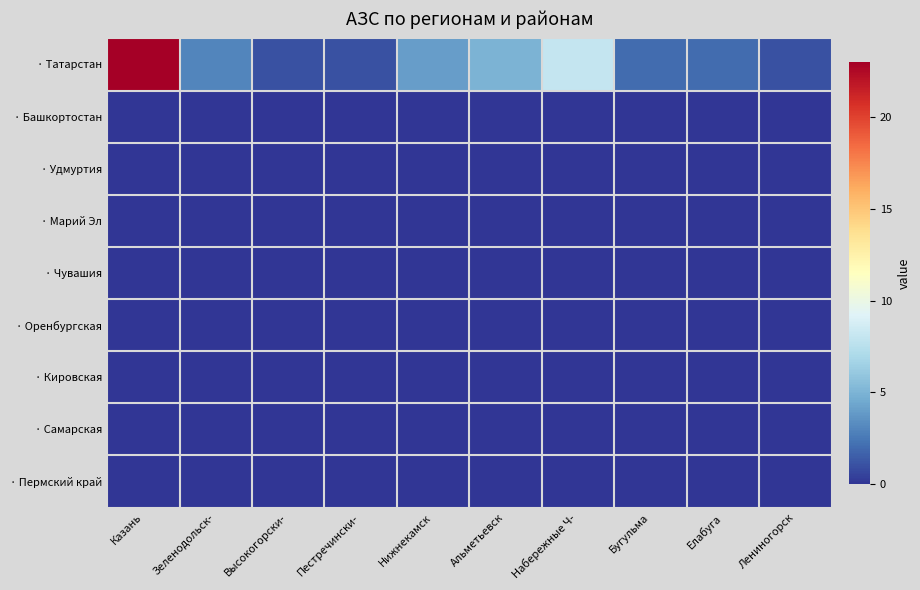

Between Набережные Ч- and Альметьевск, which is larger?

Набережные Ч-